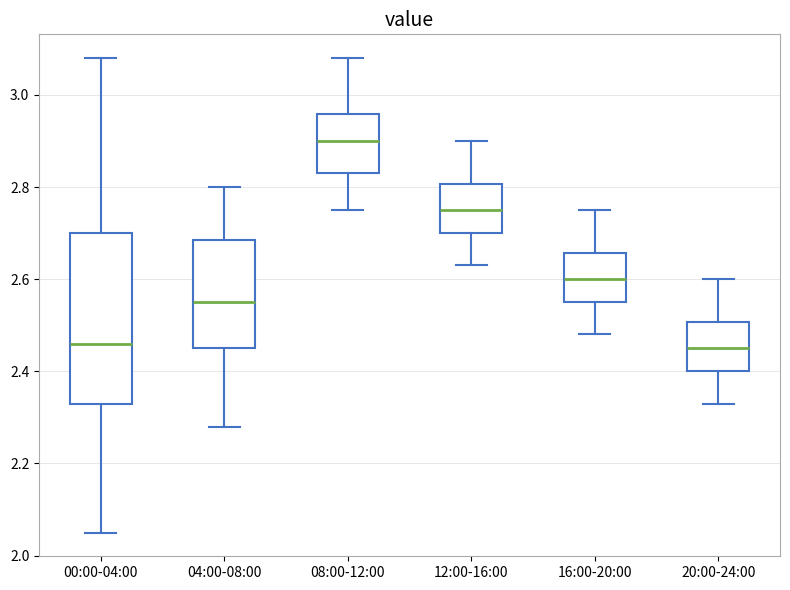

Which box is the tallest, from its lower edge to its upper edge?

00:00-04:00